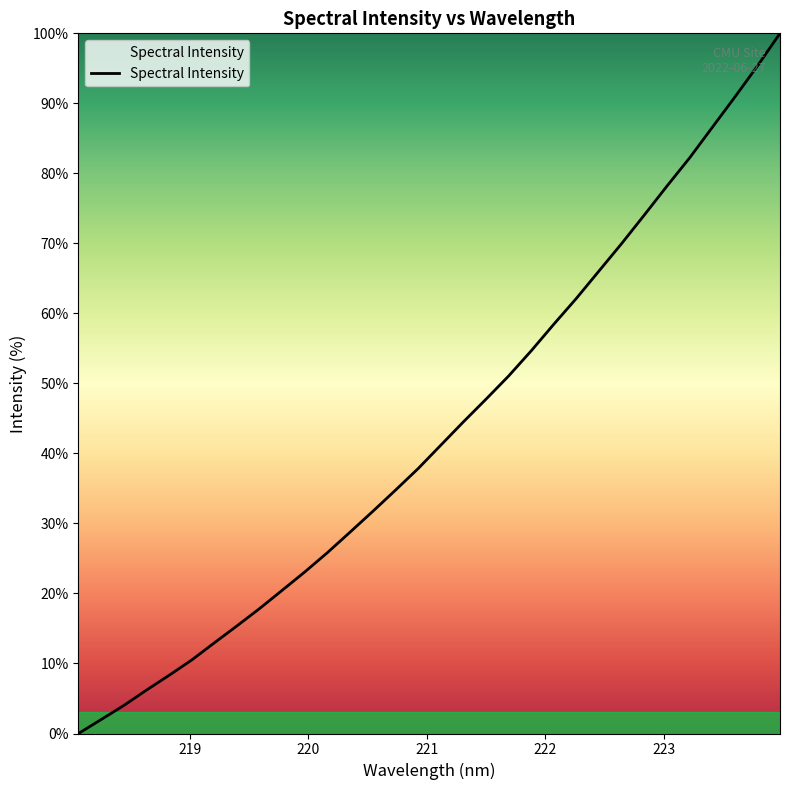

What is the greatest value displayed?

100.0